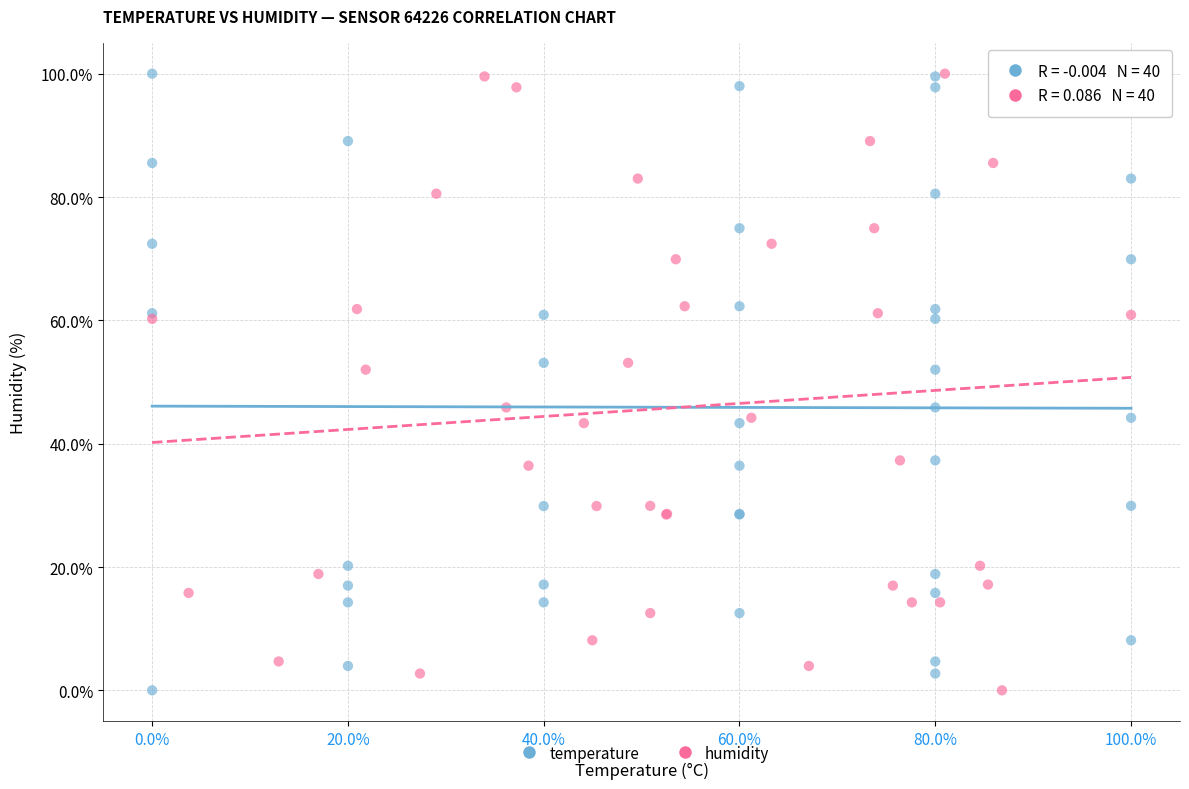

What are all the series names shown in the legend?

temperature, humidity